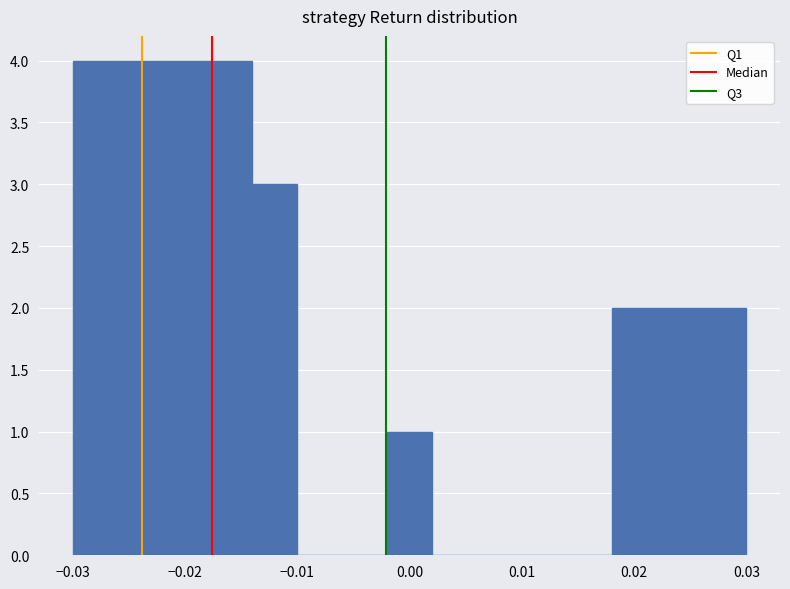

What is the height of the bar covering 0.022 to 0.026 on the x-axis? The values are not printed on the chart, so give them approximately, as read against the axis.

2